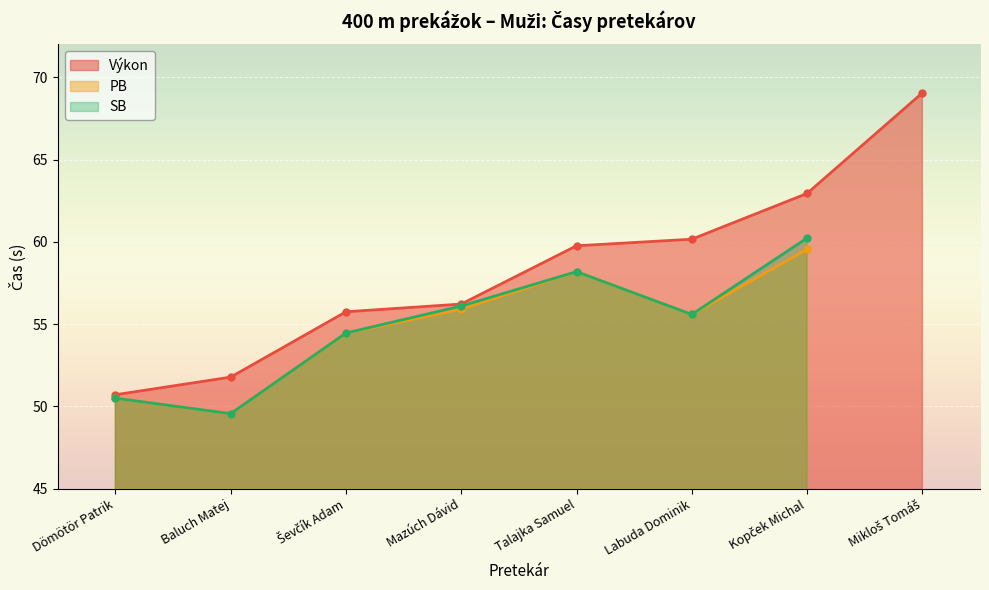

What value does the SB series have at Labuda Dominik?

55.6